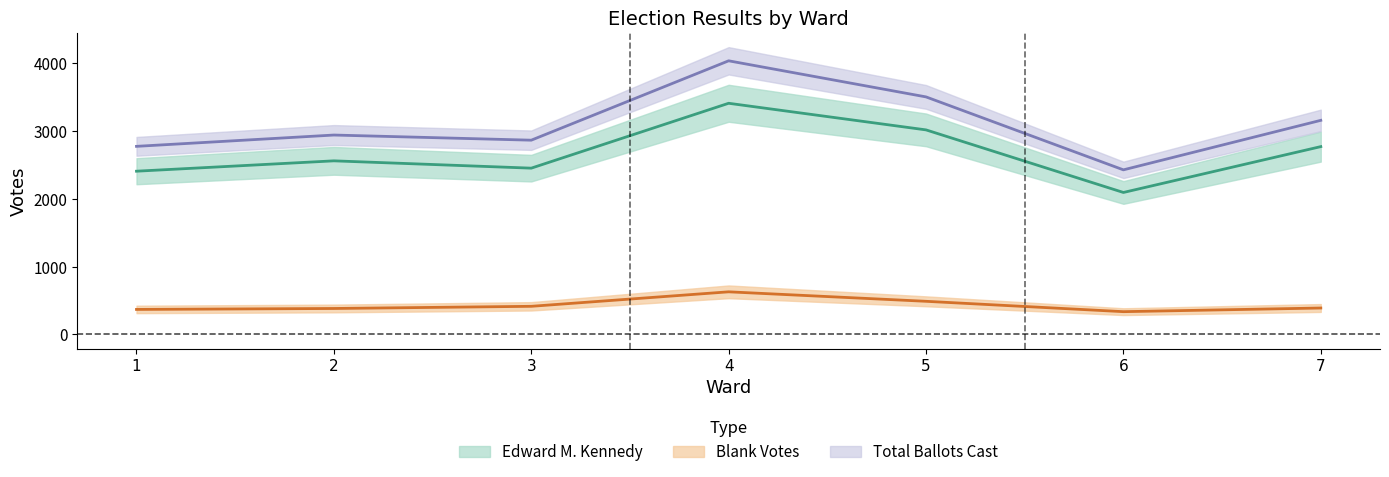

How many lines are shown in the chart?

3